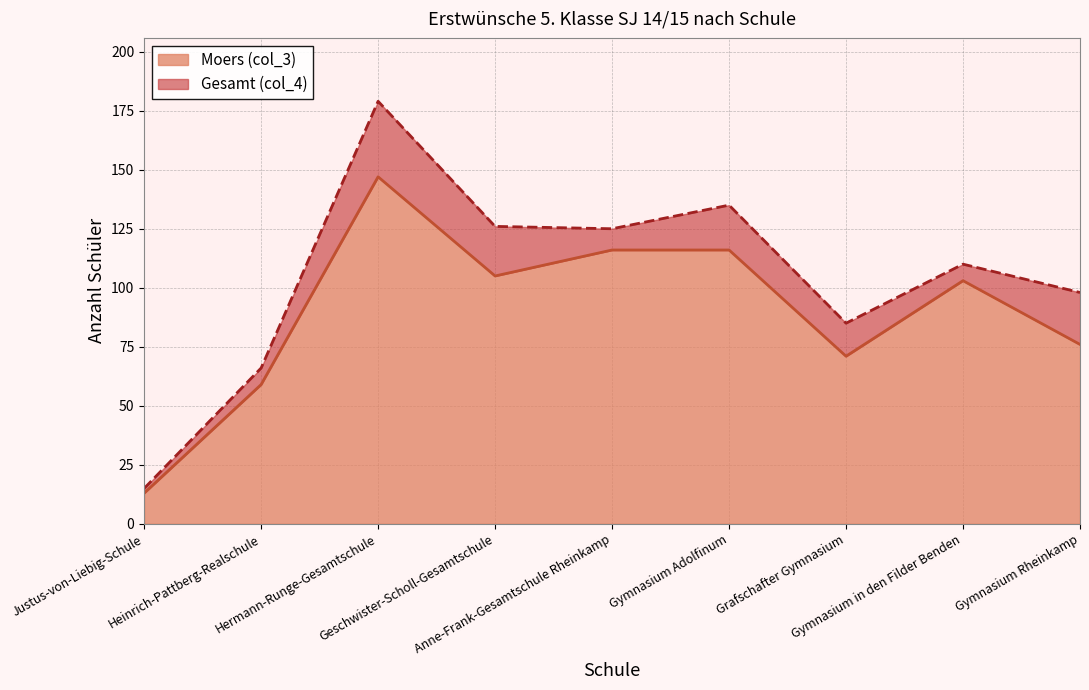

What is the highest value of the Moers (col_3) series?

147